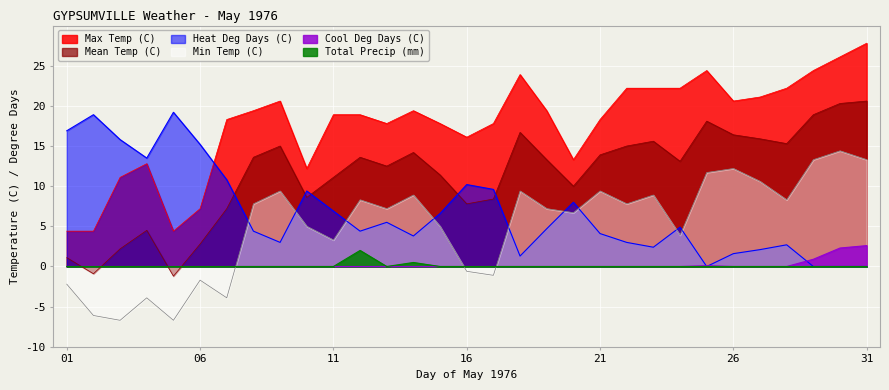

Which series has the largest range (max minus min)?

Max Temp (C)